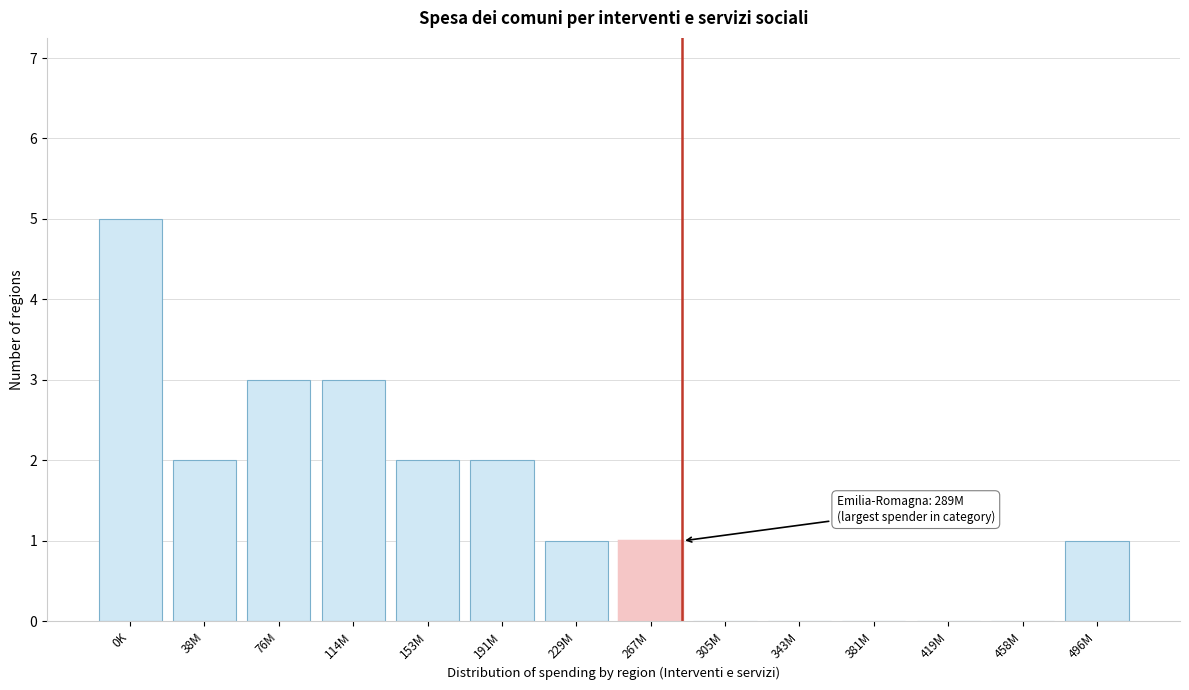

Reading right to left, list all the values displayed in this chart.

496M=1	458M=0	419M=0	381M=0	343M=0	305M=0	267M=1	229M=1	191M=2	153M=2	114M=3	76M=3	38M=2	0K=5